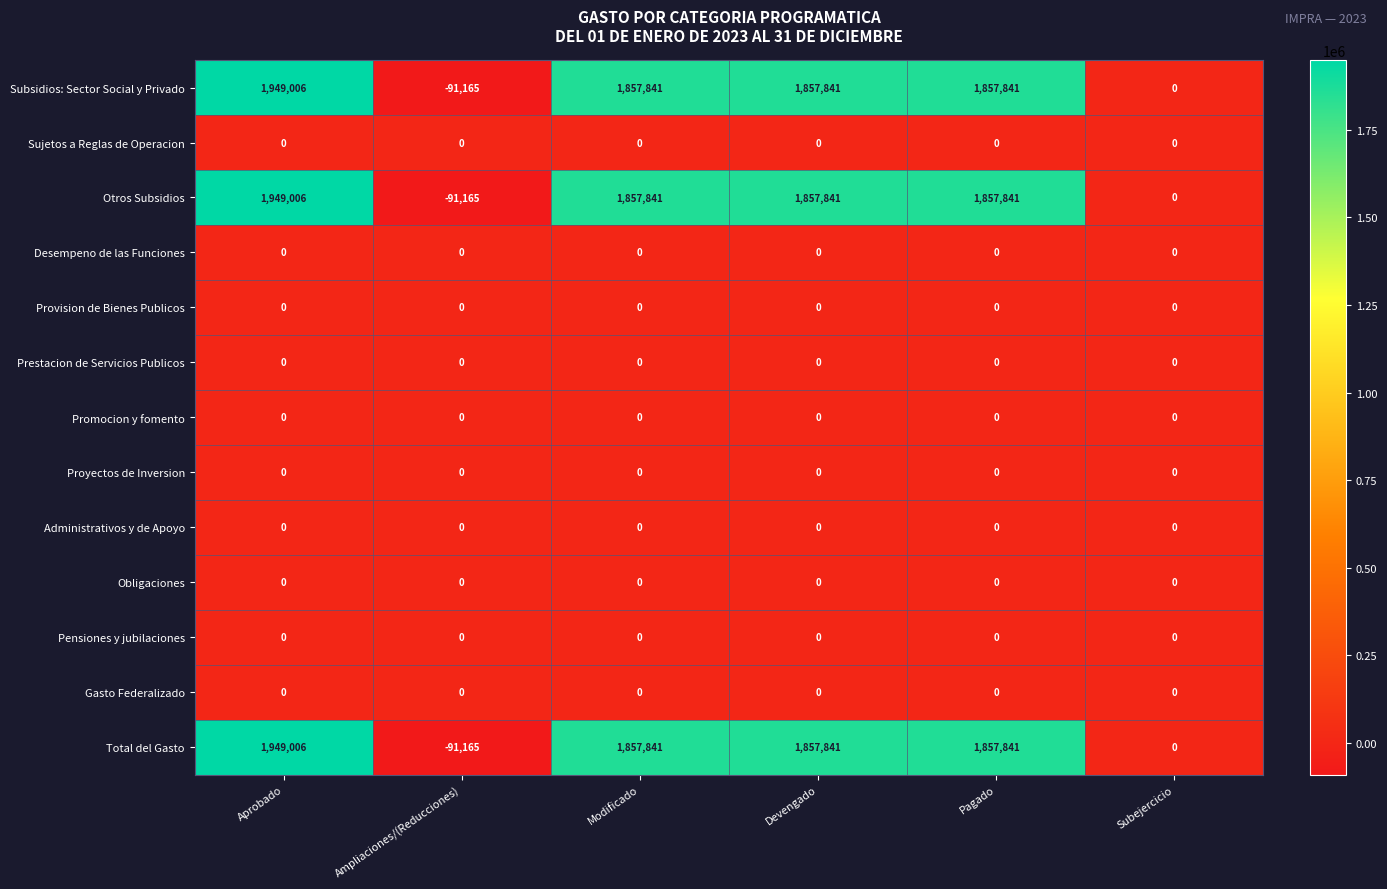

What is the greatest value displayed?

1949006